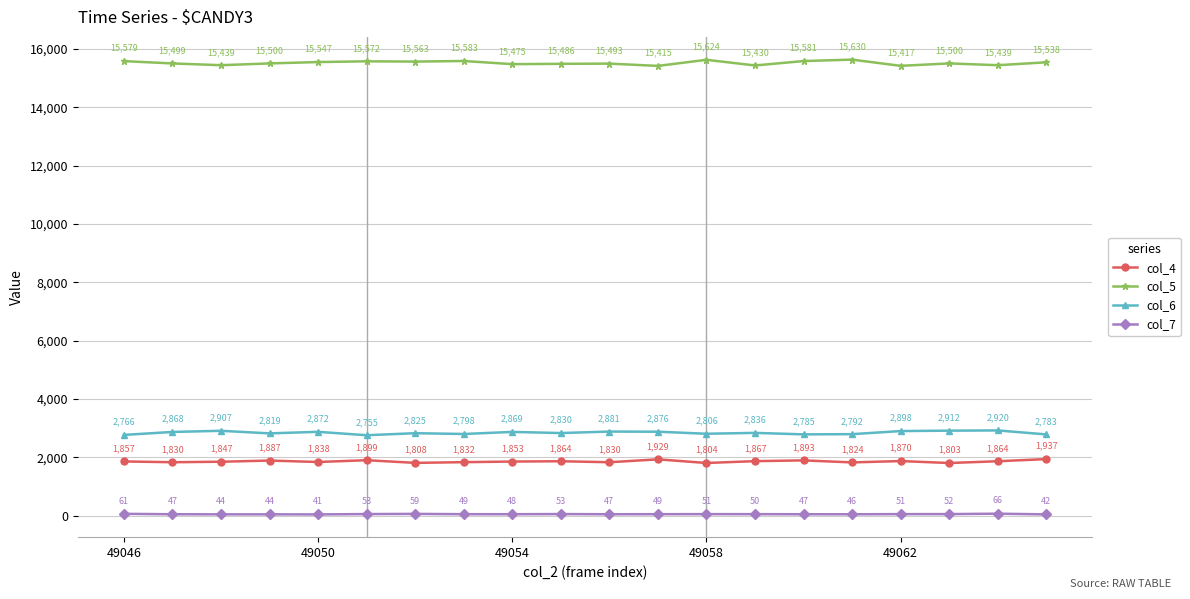

Is this an area chart (filled region under the line)?

No